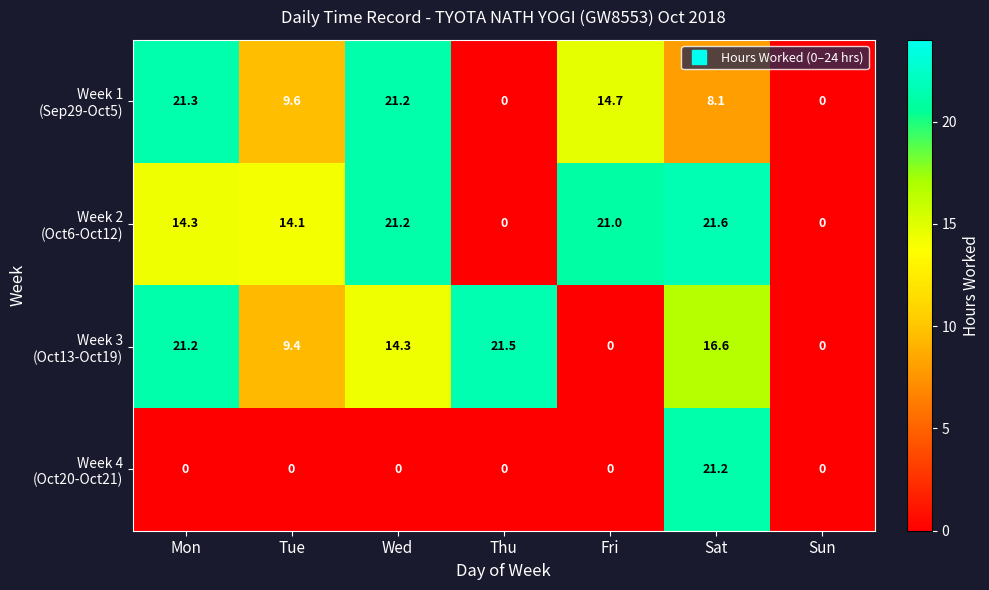

How many series are shown in this chart?

4